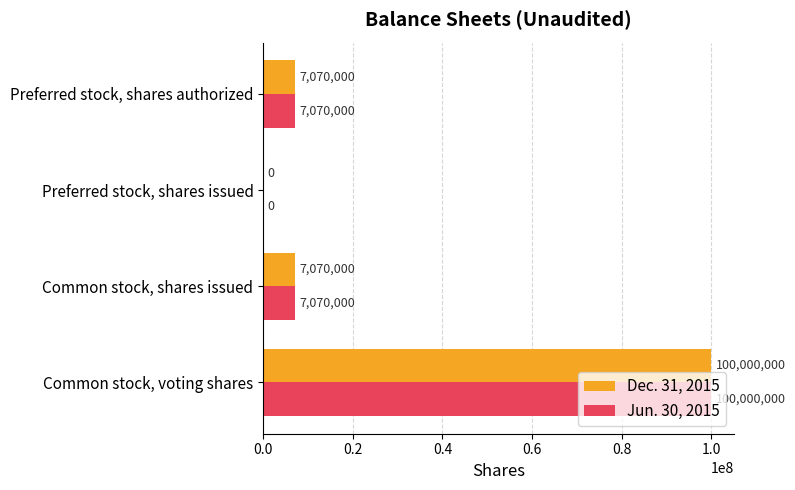

The value of Dec. 31, 2015 at Common stock, shares issued is 7070000. True or false?

True